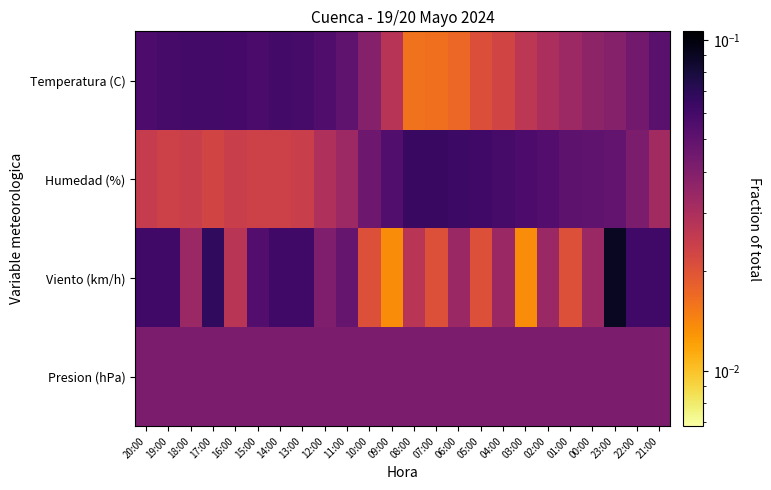

Rank the series by their maximum value, from highest to lowest.

Viento (km/h), Humedad (%), Temperatura (C), Presion (hPa)